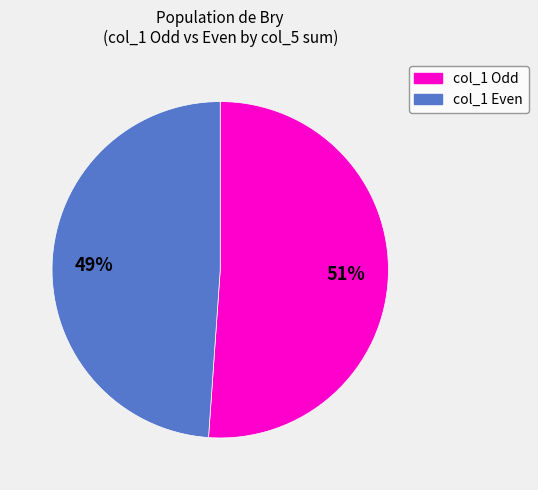

Approximately how many times larger is the value at col_1 Odd compared to col_1 Even?

1.0